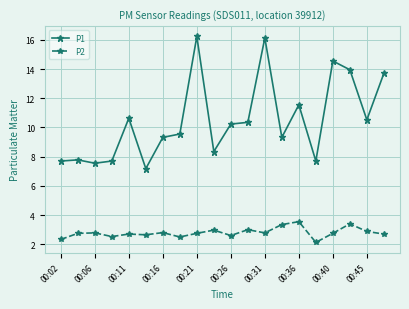

Is this an area chart (filled region under the line)?

No